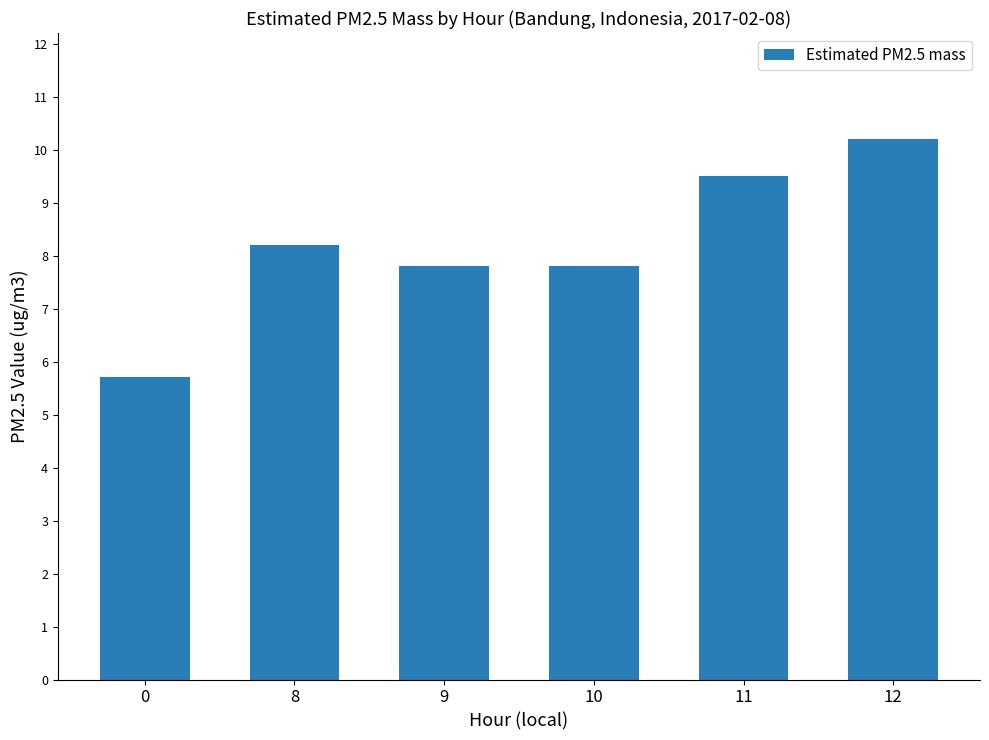

What is the ratio of the value at 0 to the value at 11?

0.6